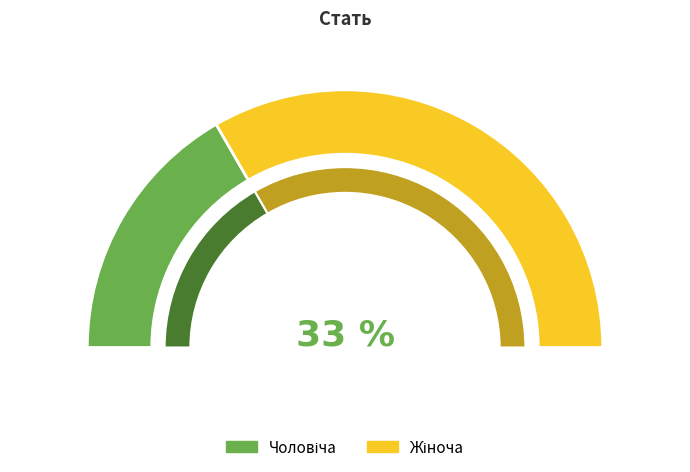

Which category has the smallest portion of the pie?

Чоловіча